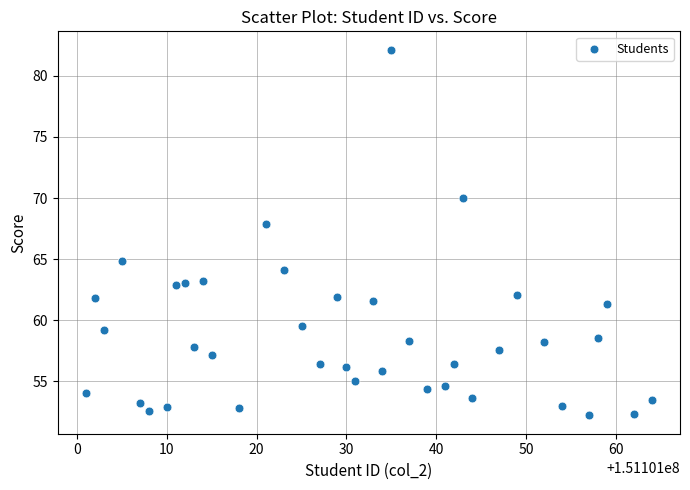

What Y value in the scatter plot is closest to 67?

67.9